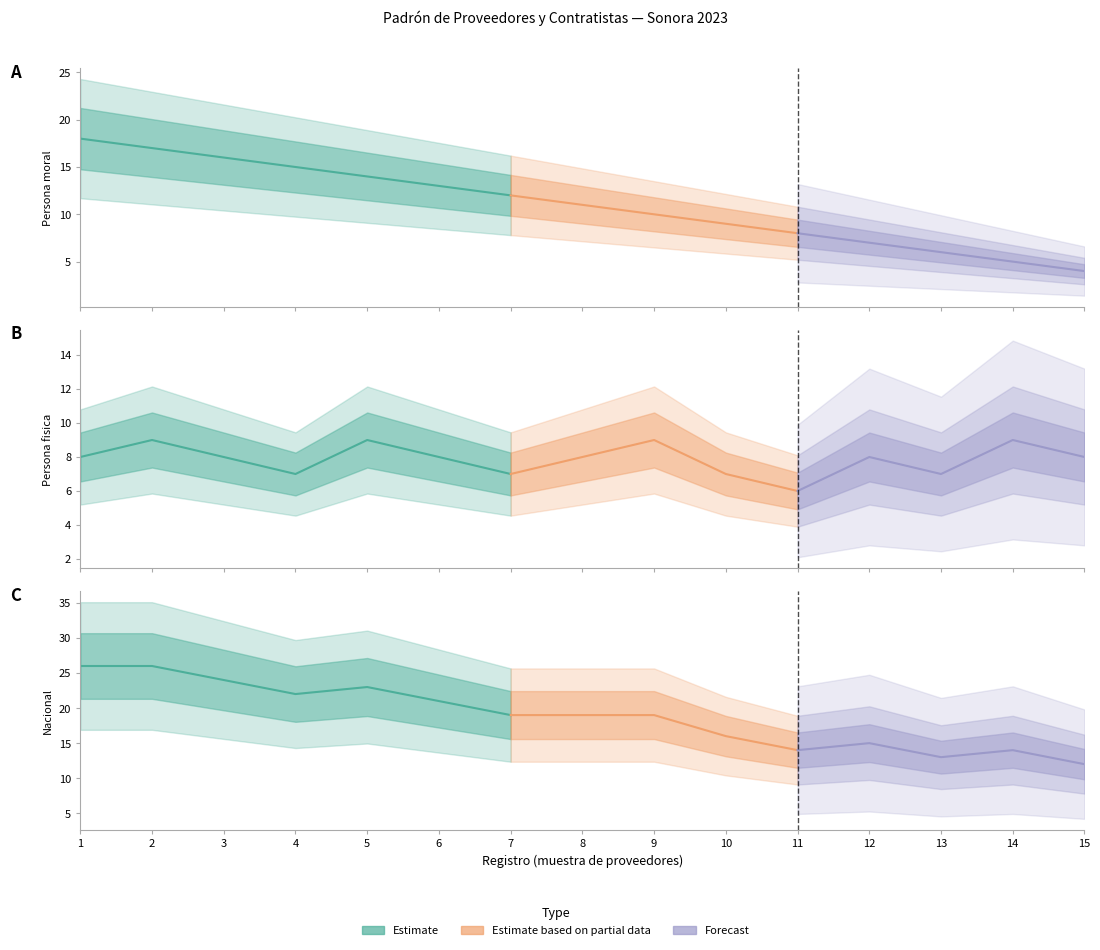

The Persona fisica series shows 8 at 8. True or false?

True